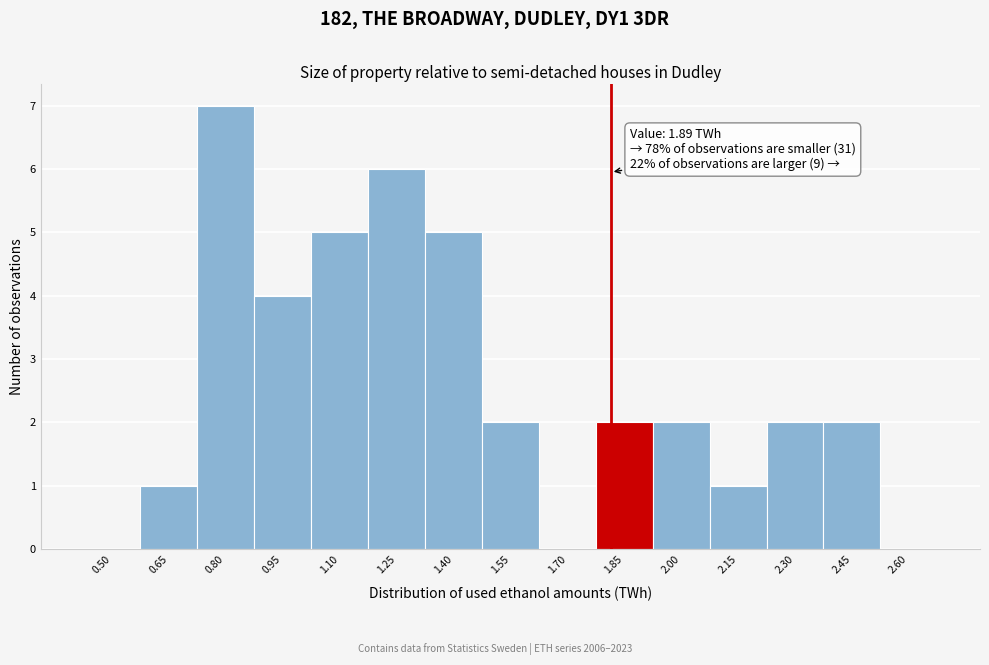

Reading right to left, what are all the values shown in this chart?

2.60=0	2.45=2	2.30=2	2.15=1	2.00=2	1.85=2	1.70=0	1.55=2	1.40=5	1.25=6	1.10=5	0.95=4	0.80=7	0.65=1	0.50=0